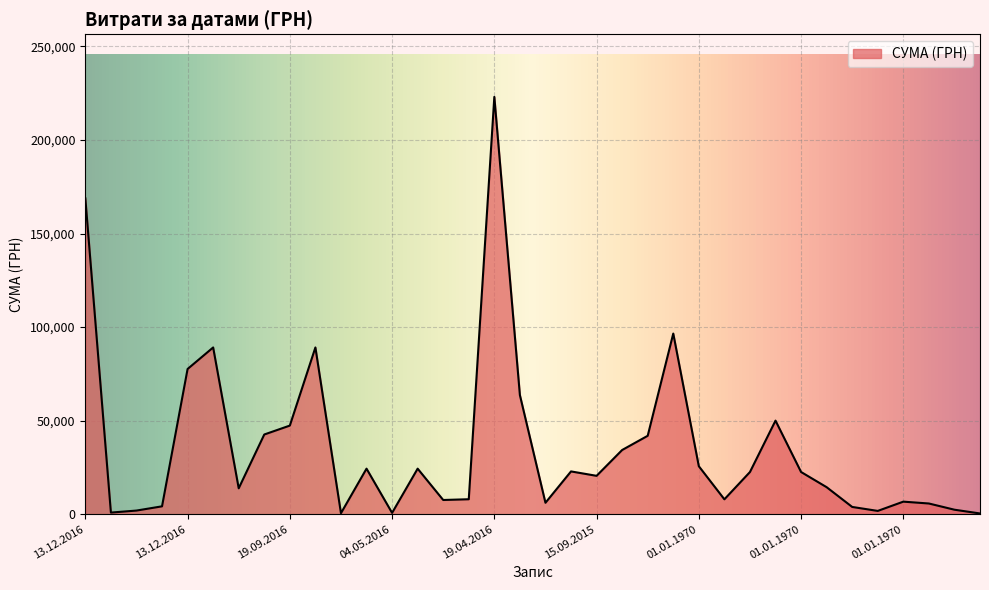

Count the number of data series in this chart.

1